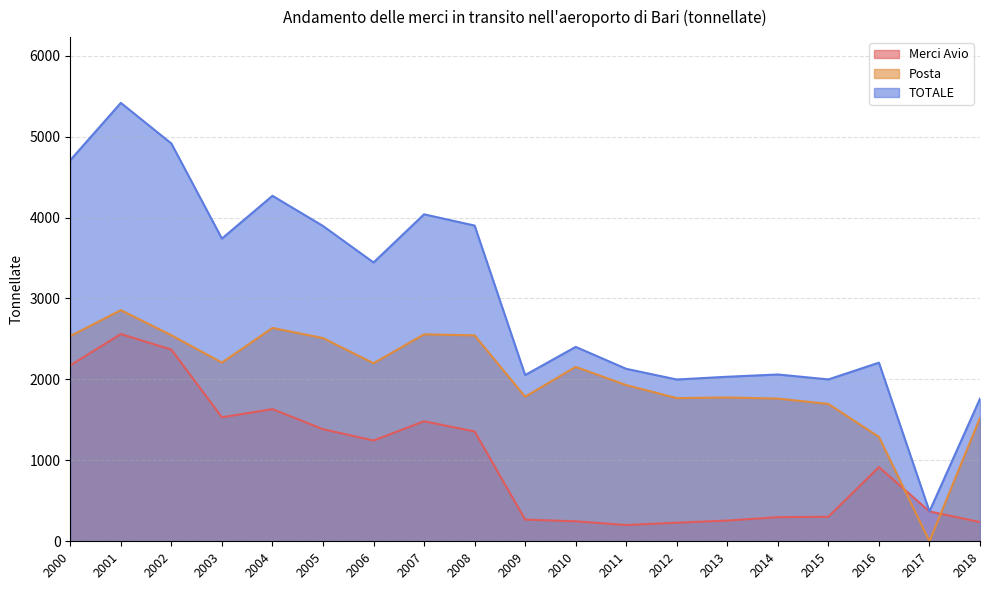

How many intersections are there between Posta and Merci Avio?

2